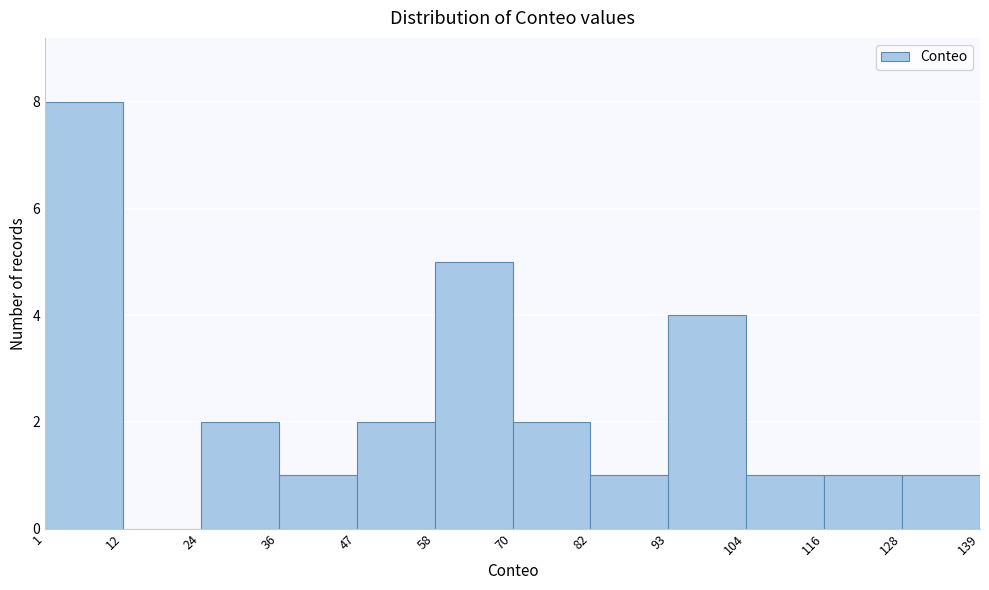

Over which range of the x-axis is the bar tallest?

1 to 12